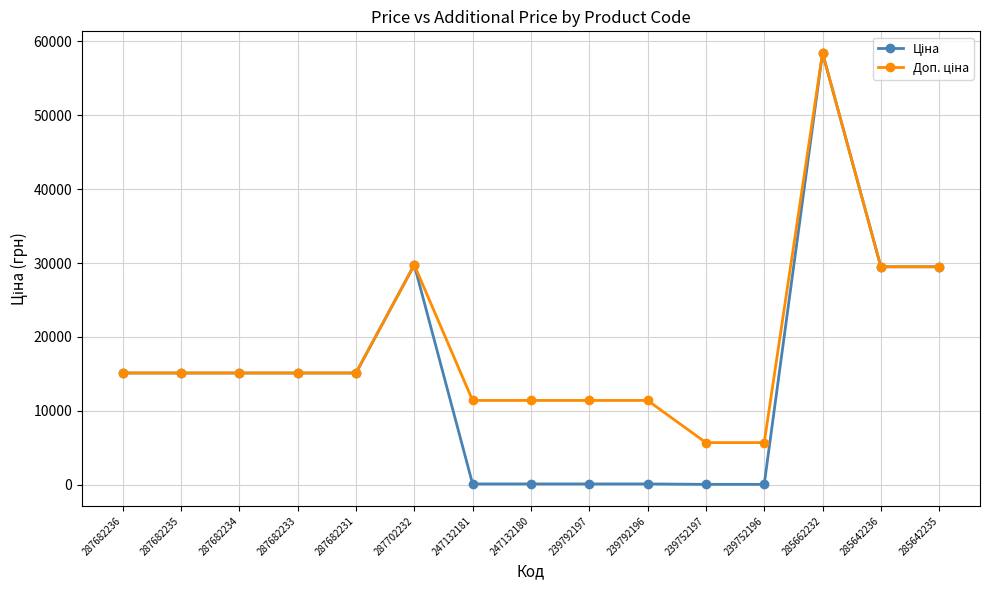

At how many categories does at least one series exceed 25836?

4